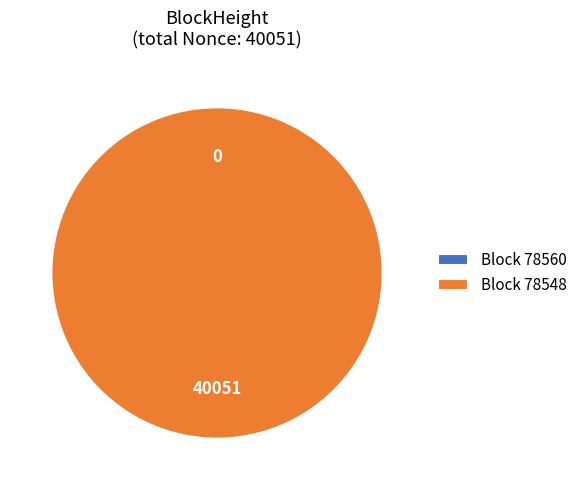

Count the number of slices in the pie.

2